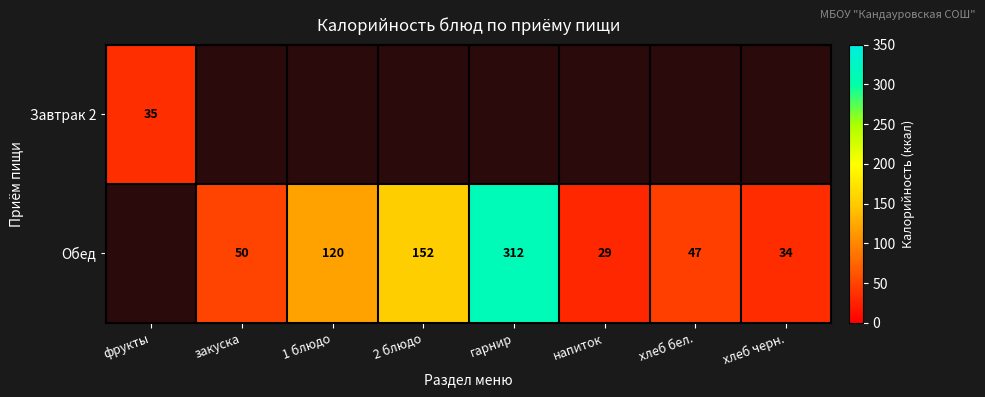

True or false: Обед has a value of 50 at закуска.

True